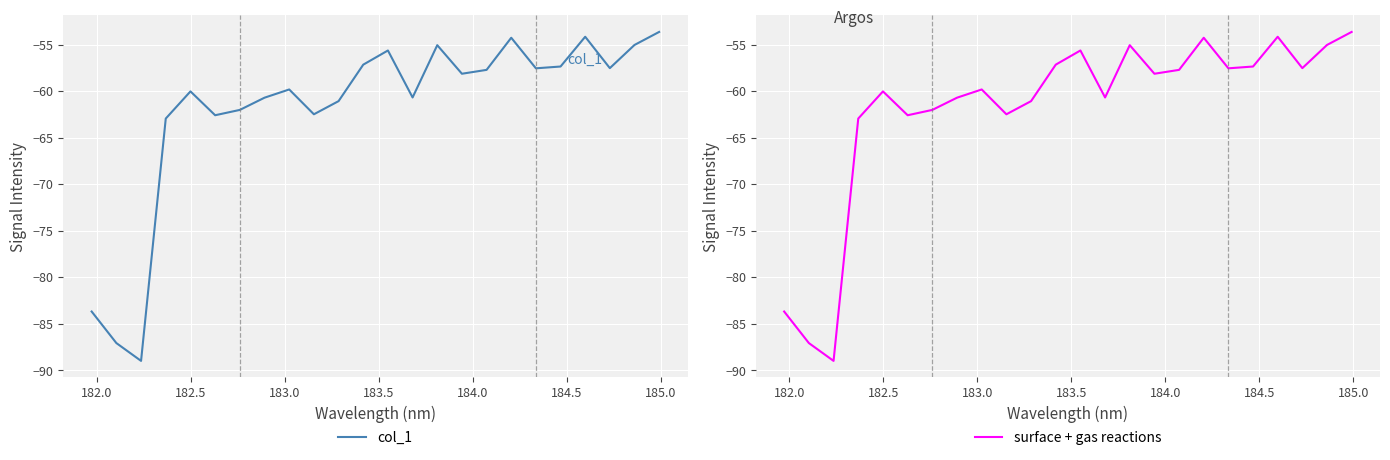

How many lines are shown in the chart?

2